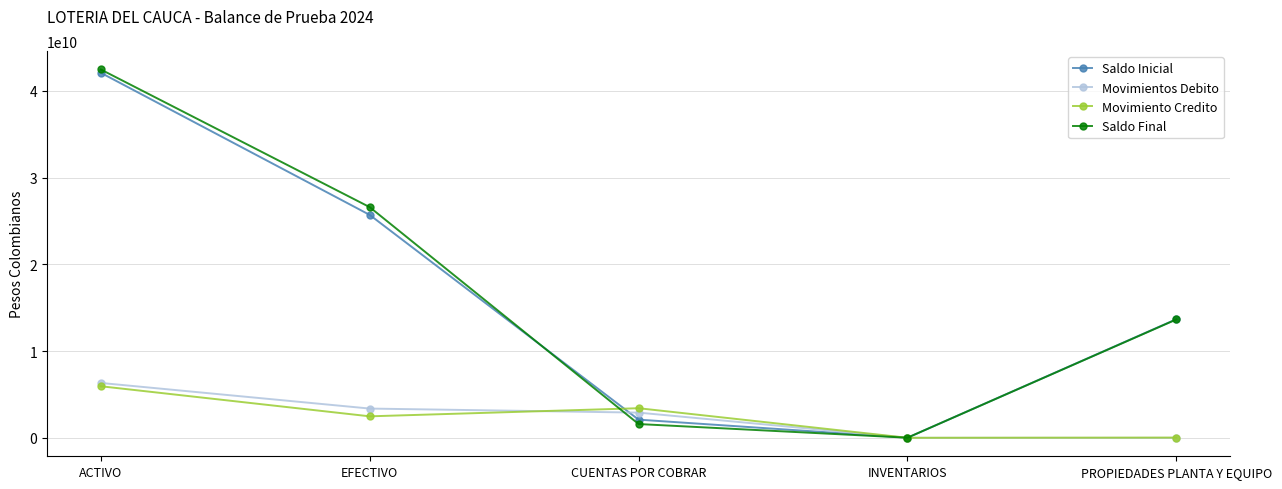

Between which two adjacent categories do Movimientos Debito and Saldo Final first intersect?

EFECTIVO and CUENTAS POR COBRAR